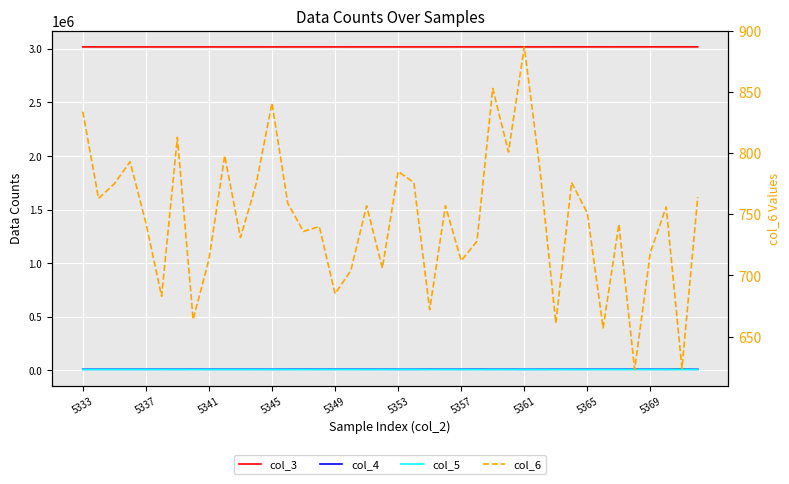

What is the value of the col_4 point at the 3rd from the left?

10566